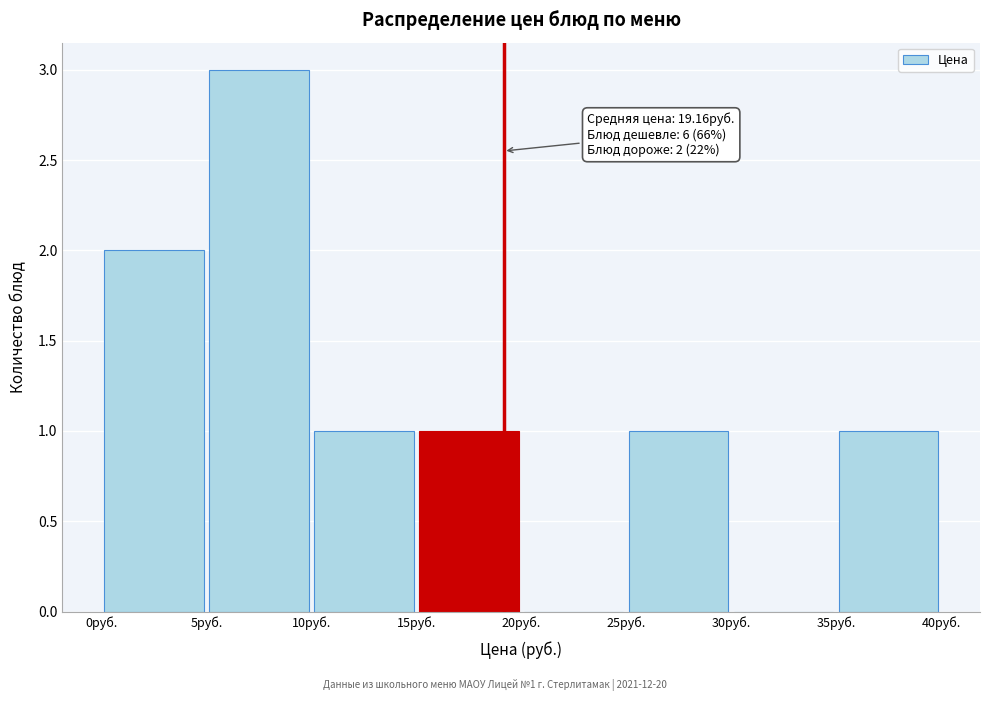

Over which range of the x-axis is the bar tallest?

5 to 10